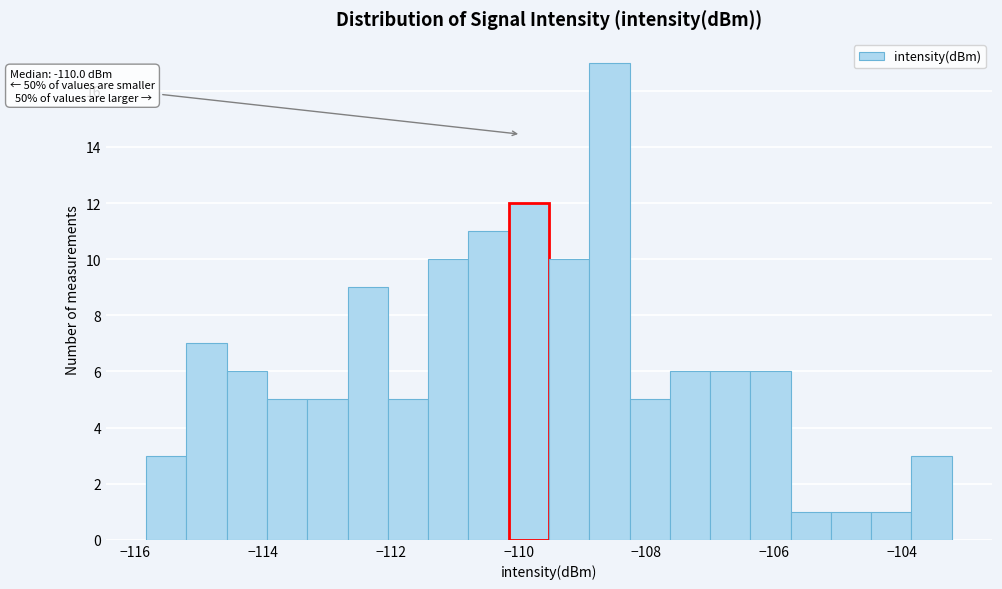

Around what value on the x-axis is the tallest bar? Give the approximate position of its centre, as read against the axis.

-108.6